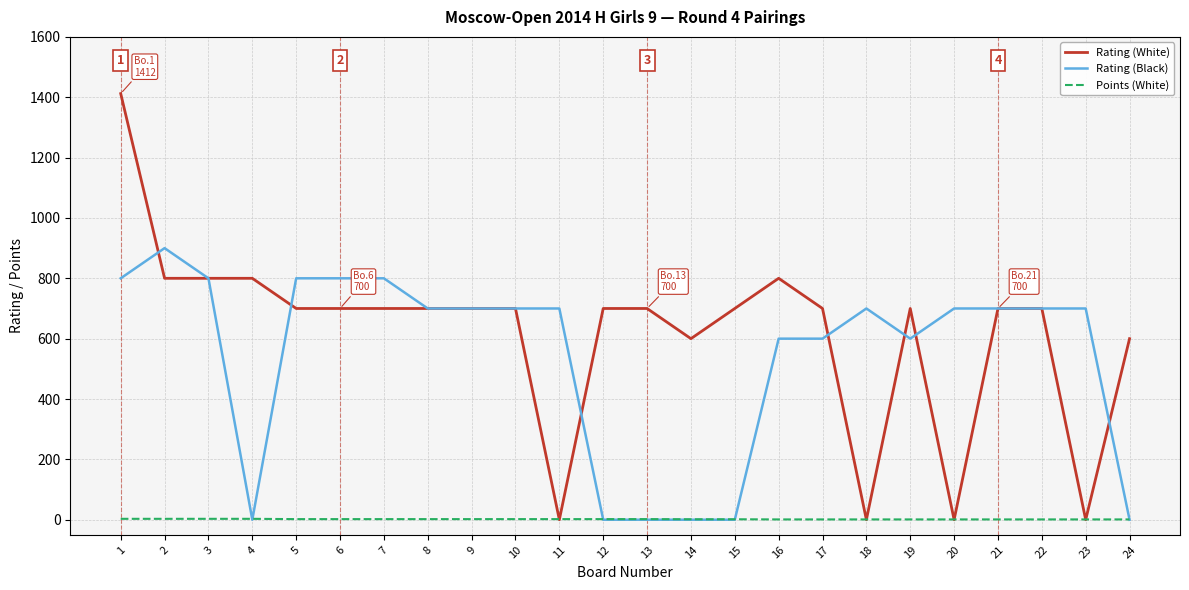

Which series has the largest range (max minus min)?

Rating (White)